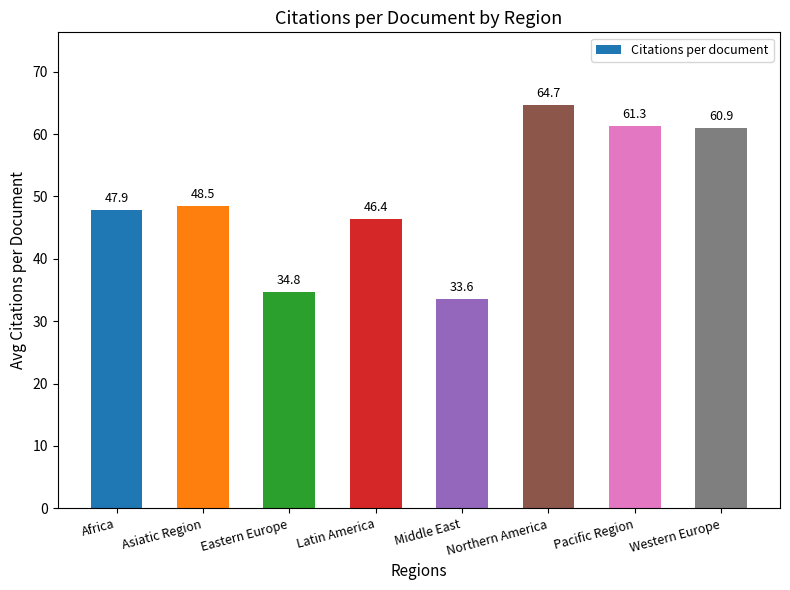

What is the ratio of the value at Asiatic Region to the value at Middle East?

1.4